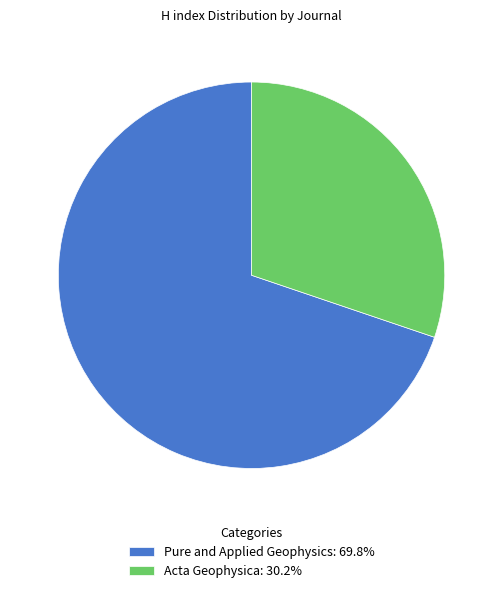

Do Acta Geophysica: 30.2% and Pure and Applied Geophysics: 69.8% together represent more than half of the pie?

Yes